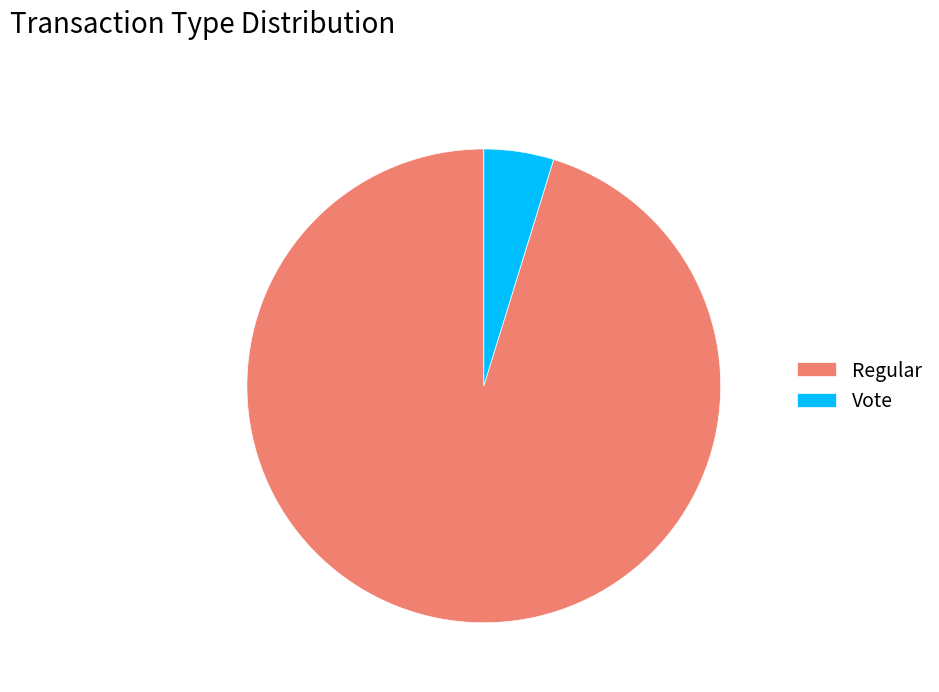

Between Vote and Regular, which is larger?

Regular